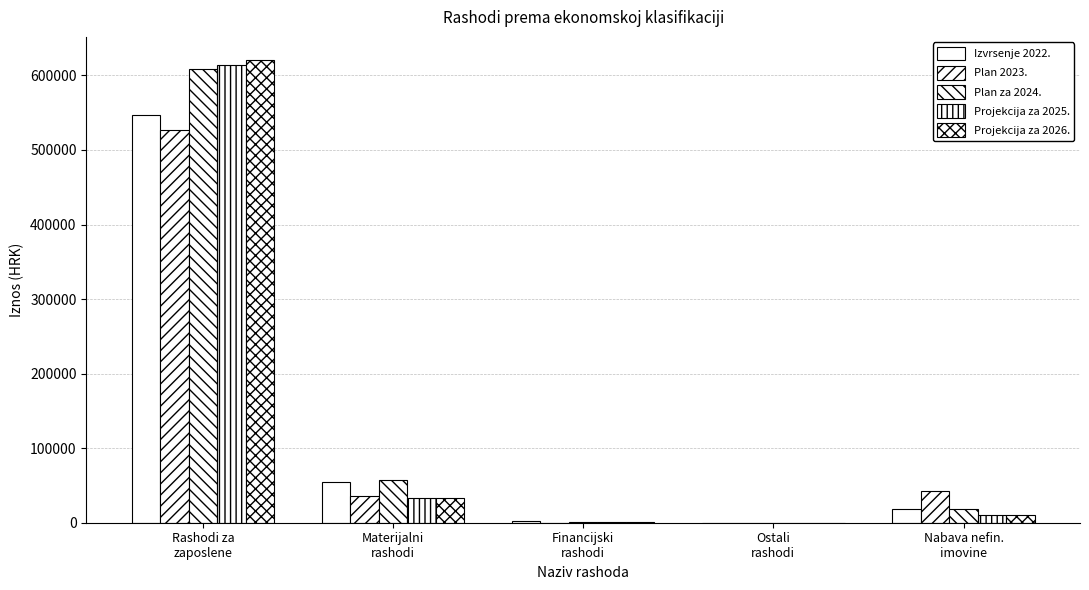

What is the sum of the Projekcija za 2025. values at Ostali
rashodi and Materijalni
rashodi?

32769.0